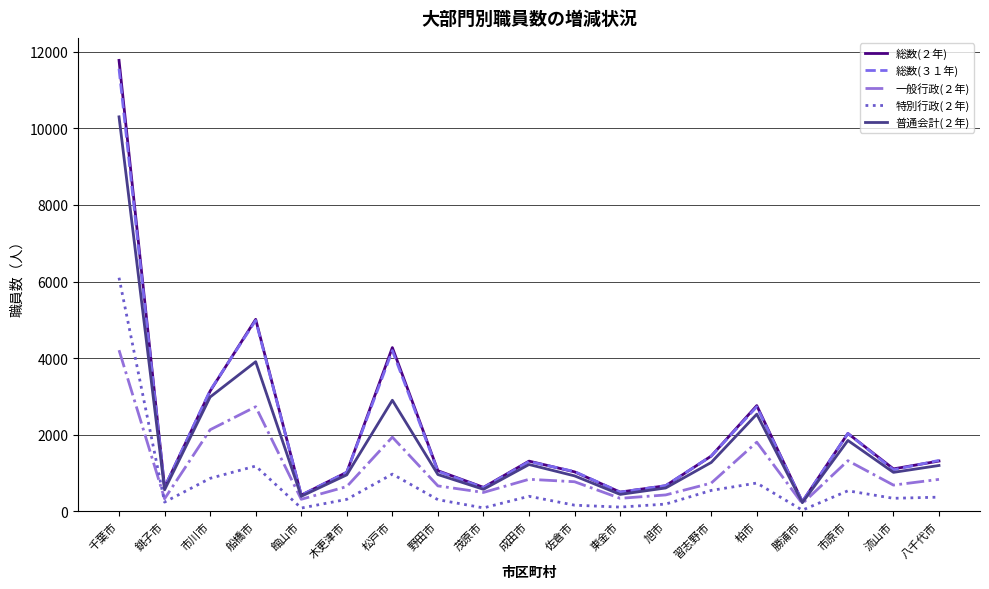

Which series has the widest spread of values?

総数(２年)